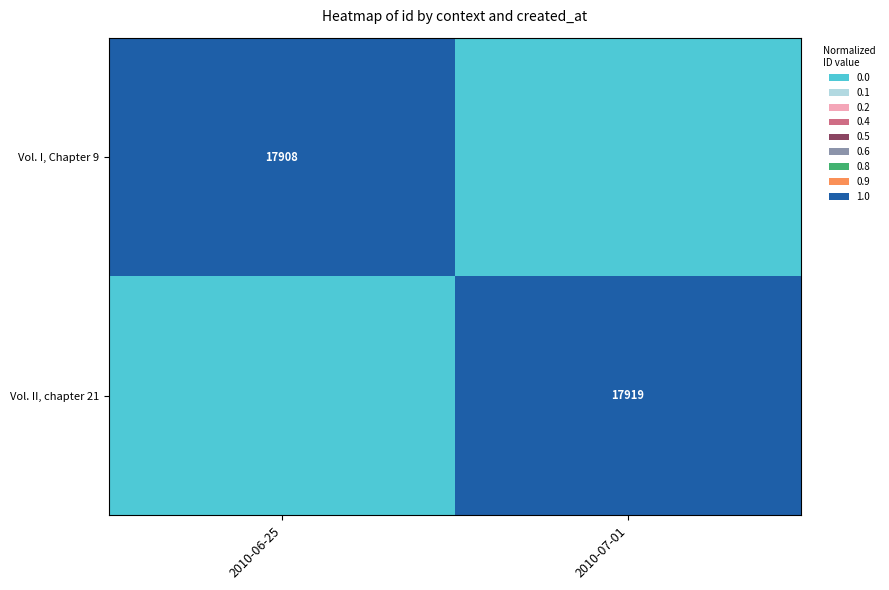

Is it true that Vol. II, chapter 21 equals 11518 at 2010-07-01?

False